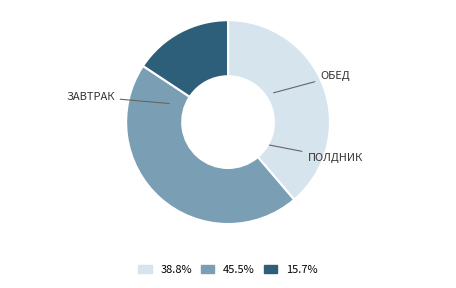

Does any single category account for the majority?

No